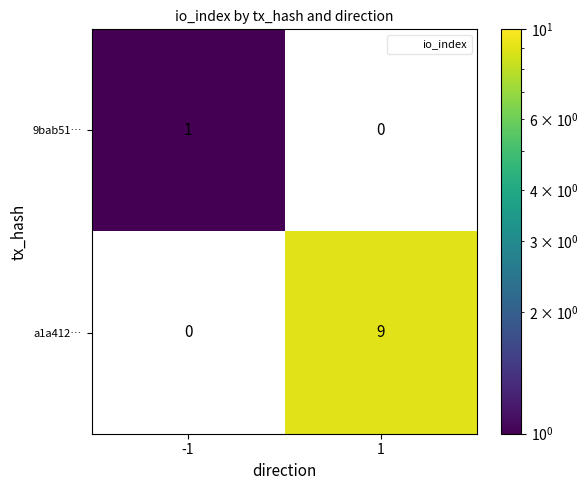

Is the value of a1a412… at -1 greater than the value of 9bab51… at 1?

No